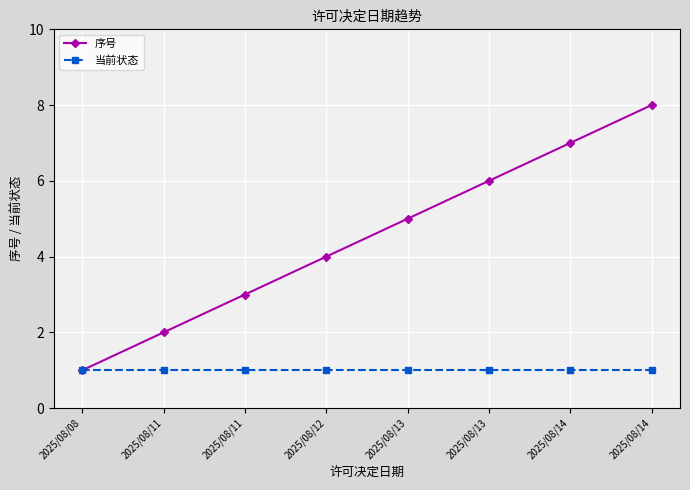

What are all the series names shown in the legend?

序号, 当前状态